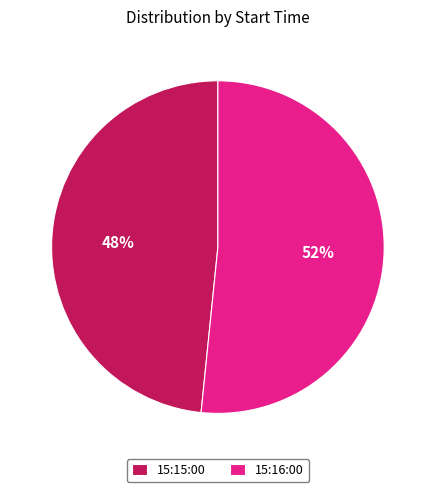

To the nearest percent, what is the average slice percentage?

50%